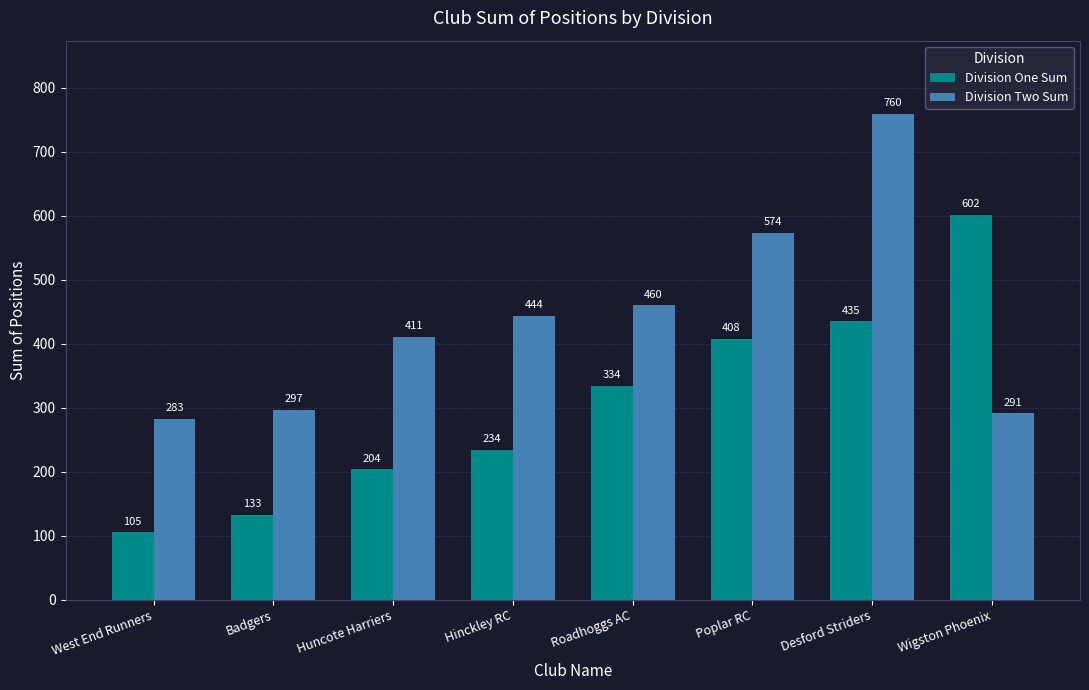

What is the greatest value displayed?

760